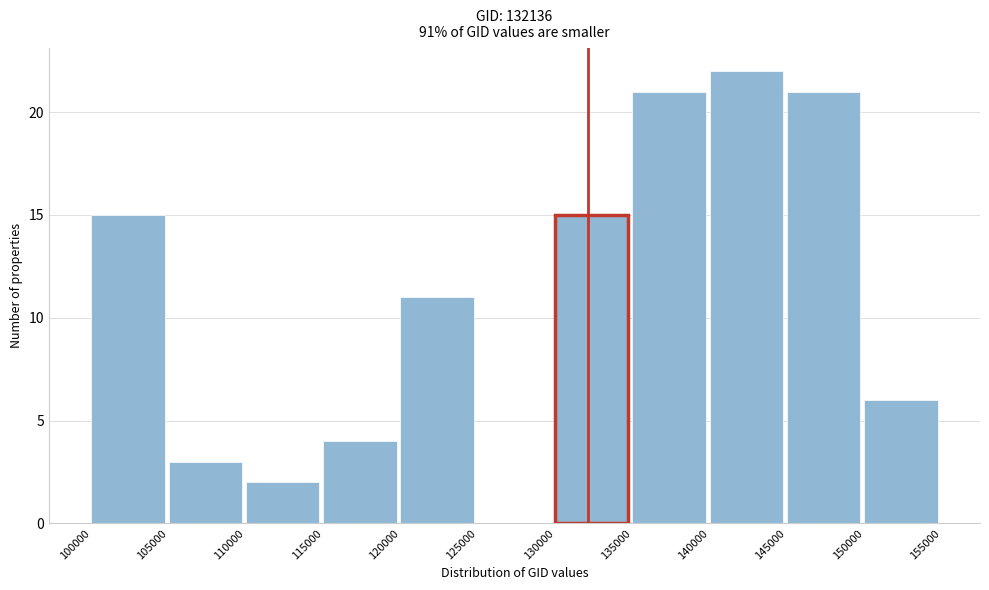

Reading left to right, transcribe this chart: for each bar, give the range it covers on the x-axis and its height. The values are not printed on the chart, so give them approximately, as read against the axis.

100000 to 105000: 15
105000 to 110000: 3
110000 to 115000: 2
115000 to 120000: 4
120000 to 125000: 11
125000 to 130000: 0
130000 to 135000: 15
135000 to 140000: 21
140000 to 145000: 22
145000 to 150000: 21
150000 to 155000: 6